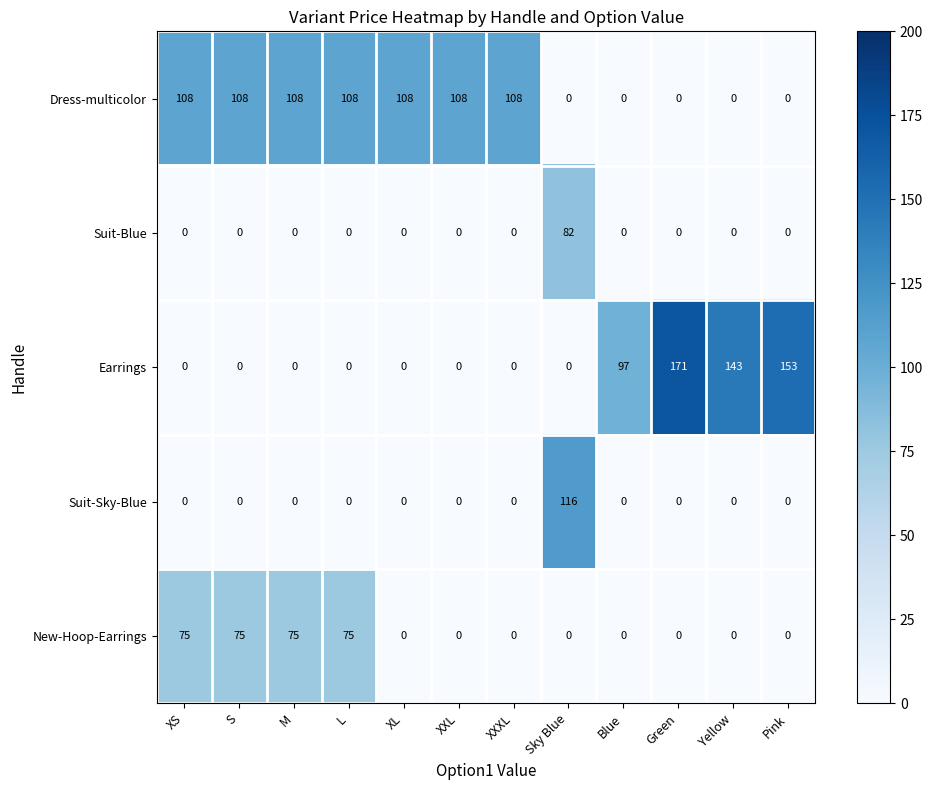

The Earrings series shows 0 at XL. True or false?

True